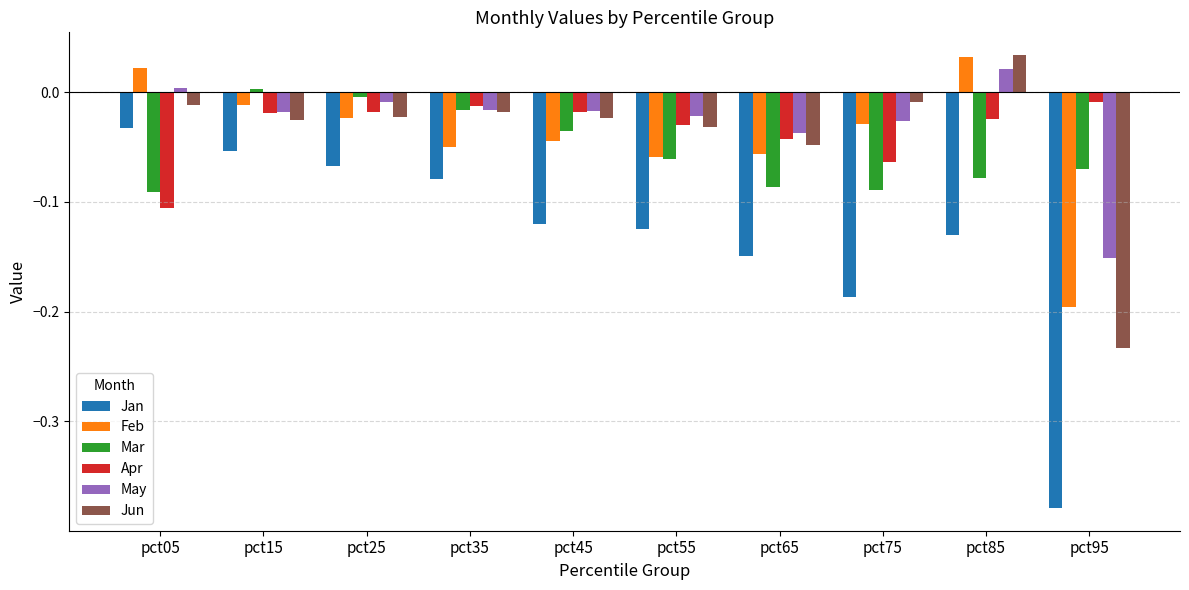

Is the value of May at pct05 greater than the value of Jan at pct95?

Yes